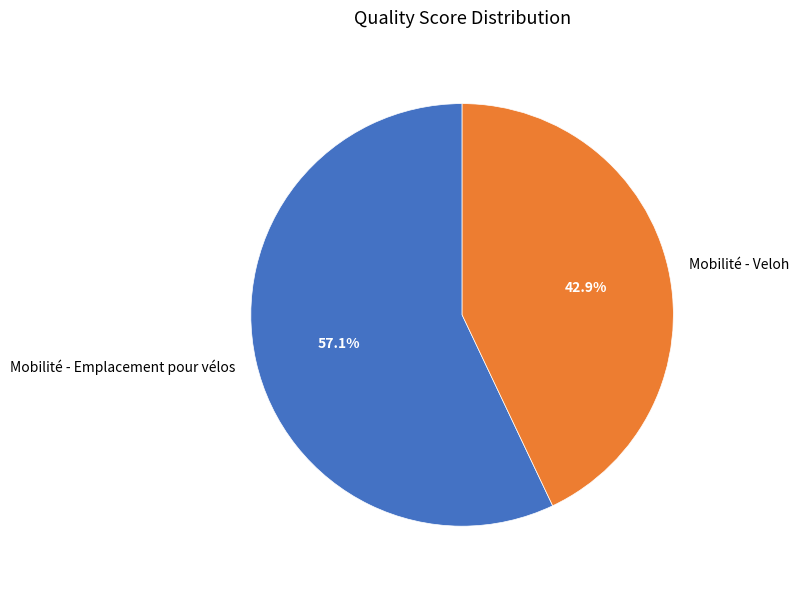

Count the number of slices in the pie.

2